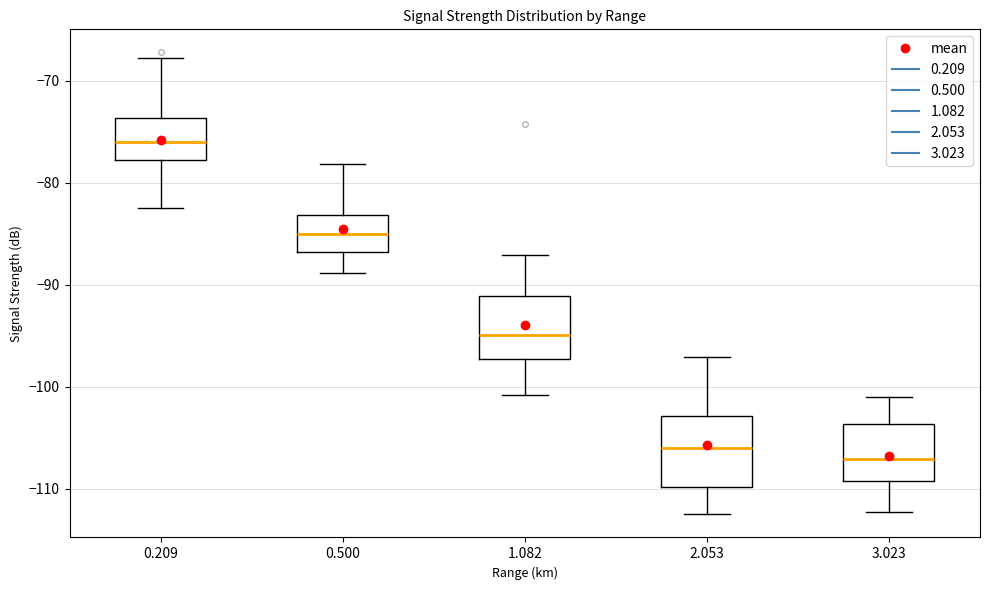

Reading left to right, read every box against the y-axis: the position of its median line, the range the box covers, and the ends of its whiskers. The values are not printed on the chart, so give them approximately, as read against the axis.

0.209: median -76, box -78 to -74, whiskers -82 to -68
0.500: median -85, box -87 to -83, whiskers -89 to -78
1.082: median -95, box -97 to -91, whiskers -101 to -87
2.053: median -106, box -110 to -103, whiskers -112 to -97
3.023: median -107, box -109 to -104, whiskers -112 to -101